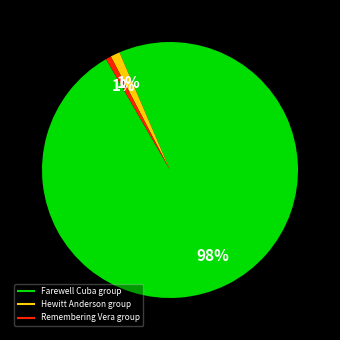

How many slices are in this pie chart?

3